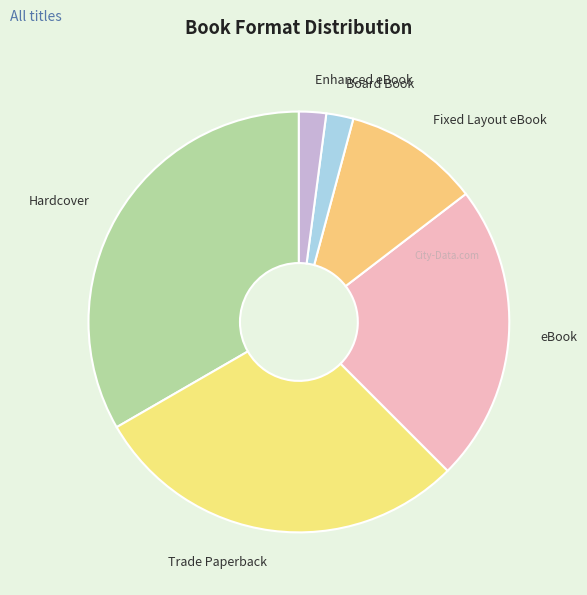

How many segments does this pie chart have?

6